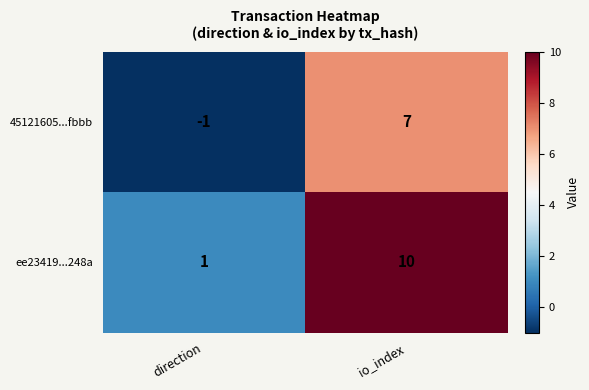

Rank the series by their average value, from highest to lowest.

ee23419...248a, 45121605...fbbb